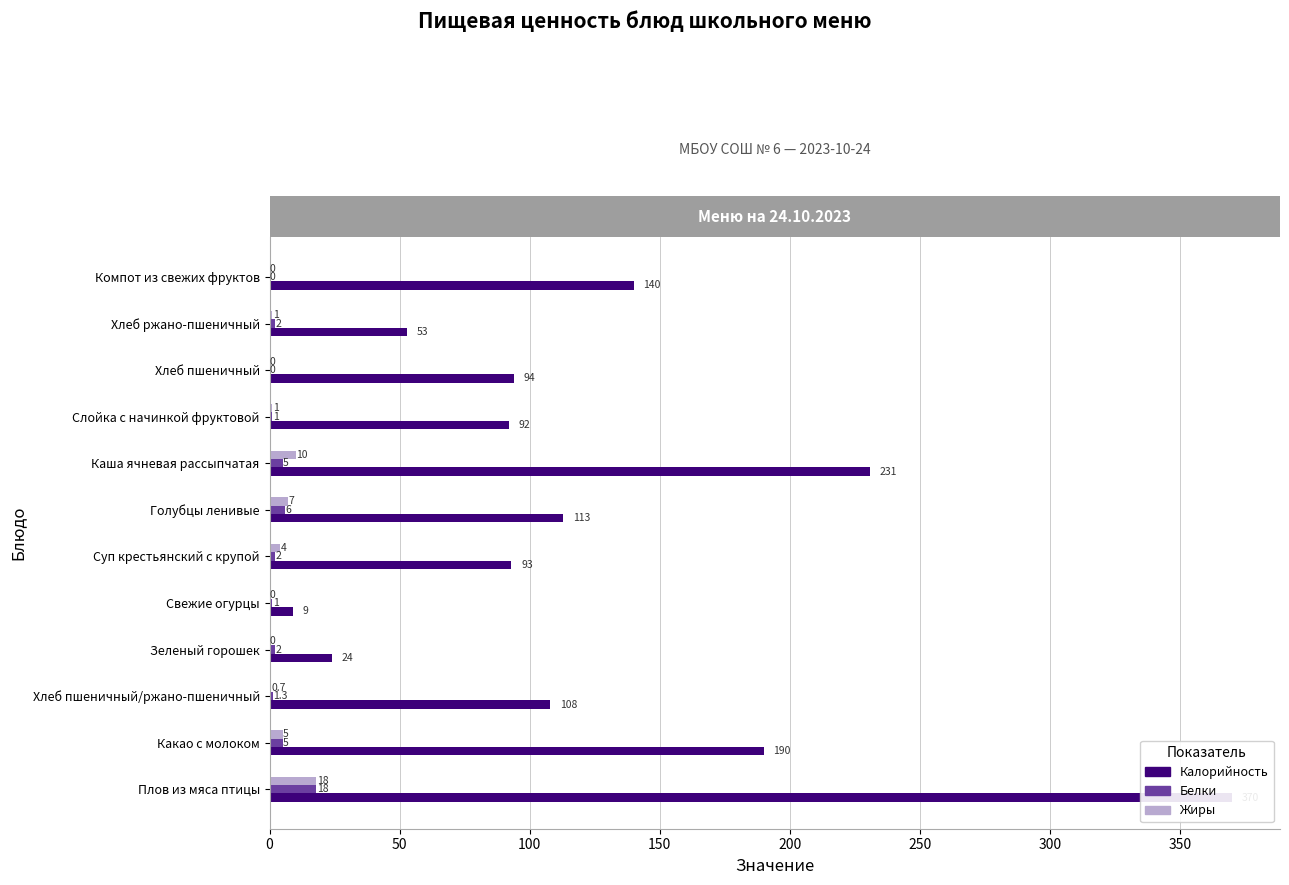

List the series in order of their peak value, highest first.

Калорийность, Белки, Жиры